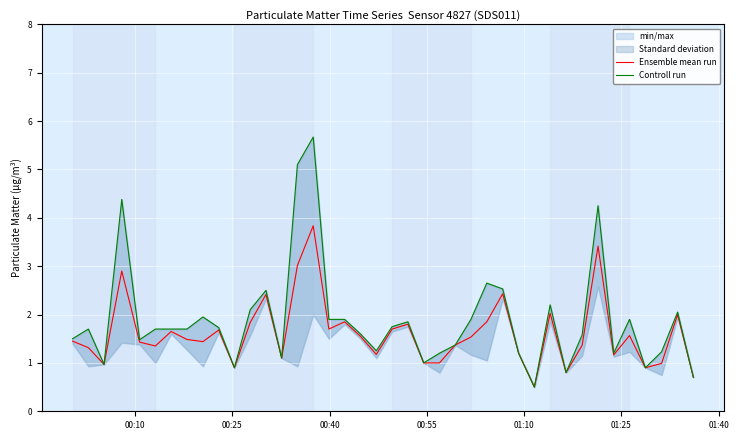

What is the highest value of the Ensemble mean run series?

3.8